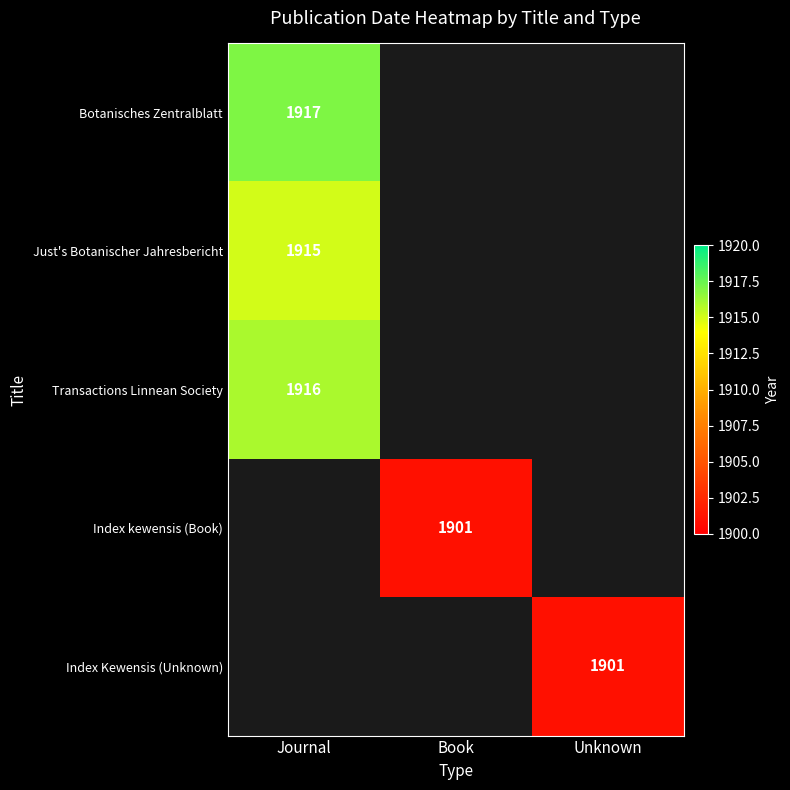

The value of Just's Botanischer Jahresbericht at Journal is 917. True or false?

False